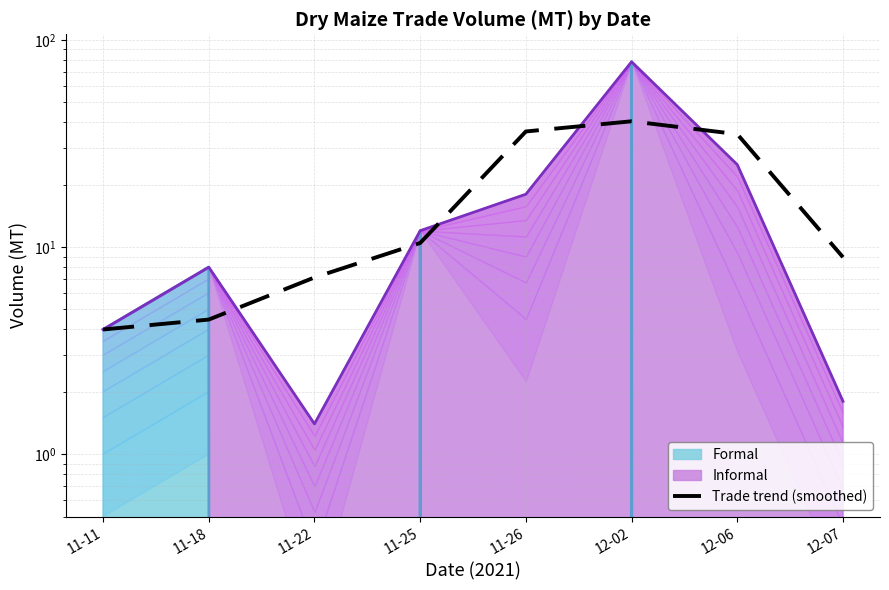

Reading left to right, extract all data points from this chart.

11-11=4.0	11-18=4.5	11-22=7.1	11-25=10.5	11-26=36.2	12-02=40.5	12-06=35.1	12-07=8.9